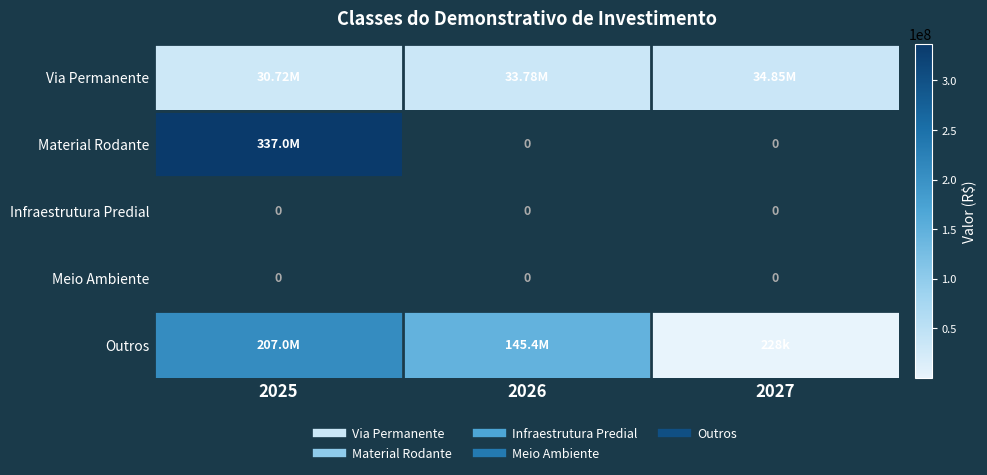

What is the difference between the maximum and minimum values in the Outros series?

206794693.6